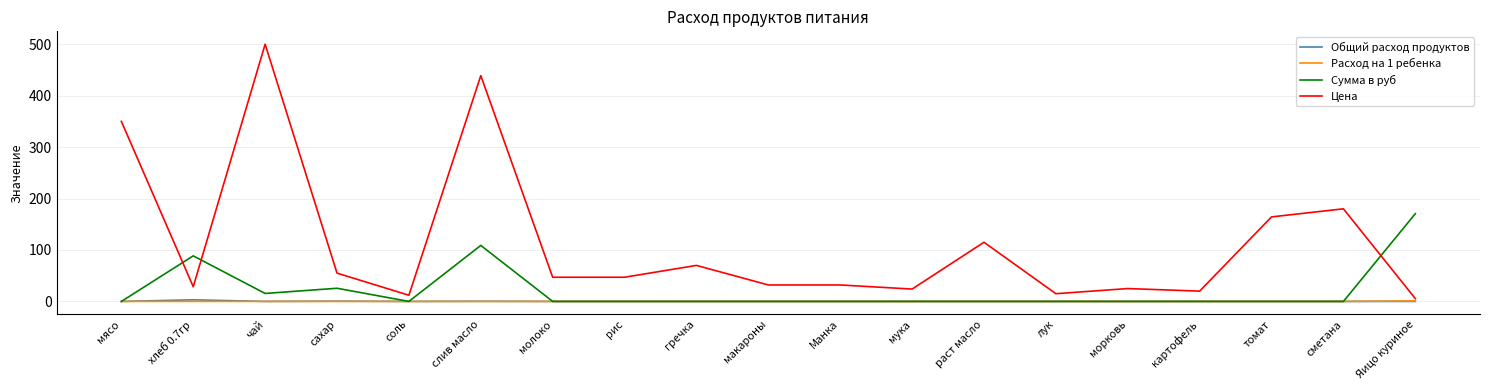

What is the average value of the Сумма в руб series?

21.5